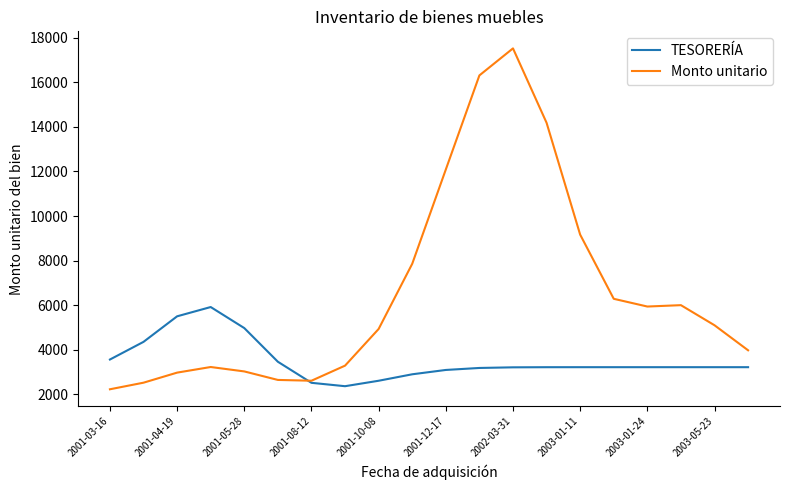

List the series in order of their peak value, highest first.

Monto unitario, TESORERÍA